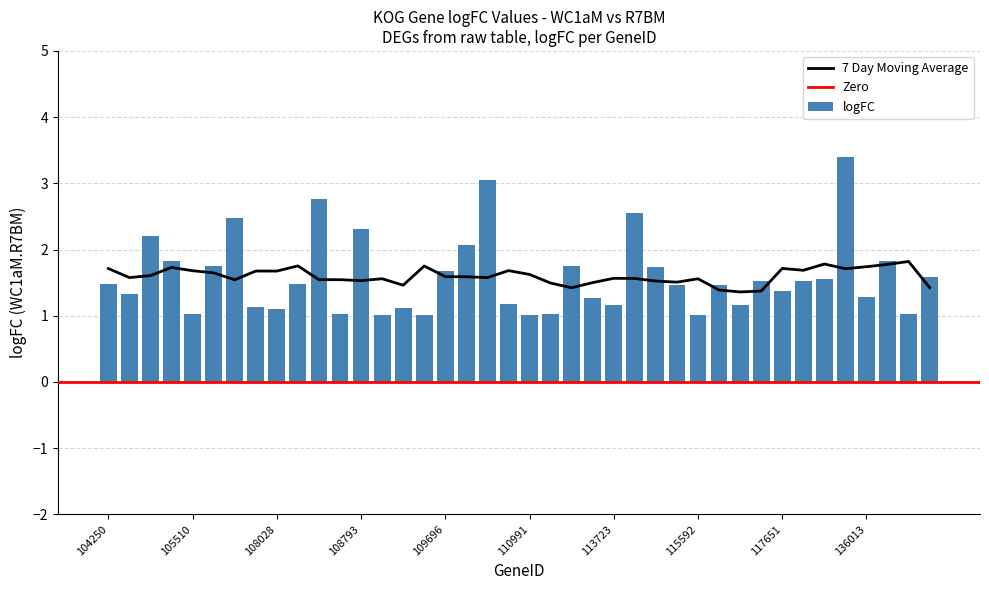

What is the value of the 39th bar from the left?

1.0